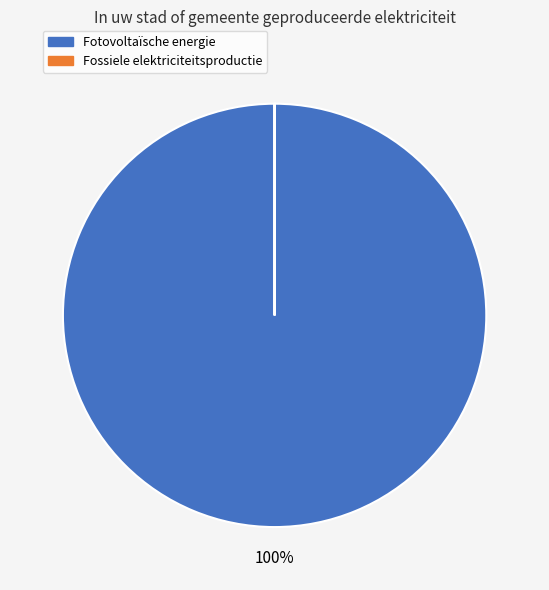

To the nearest percent, what is the difference between the largest and smallest slice percentages?

100%